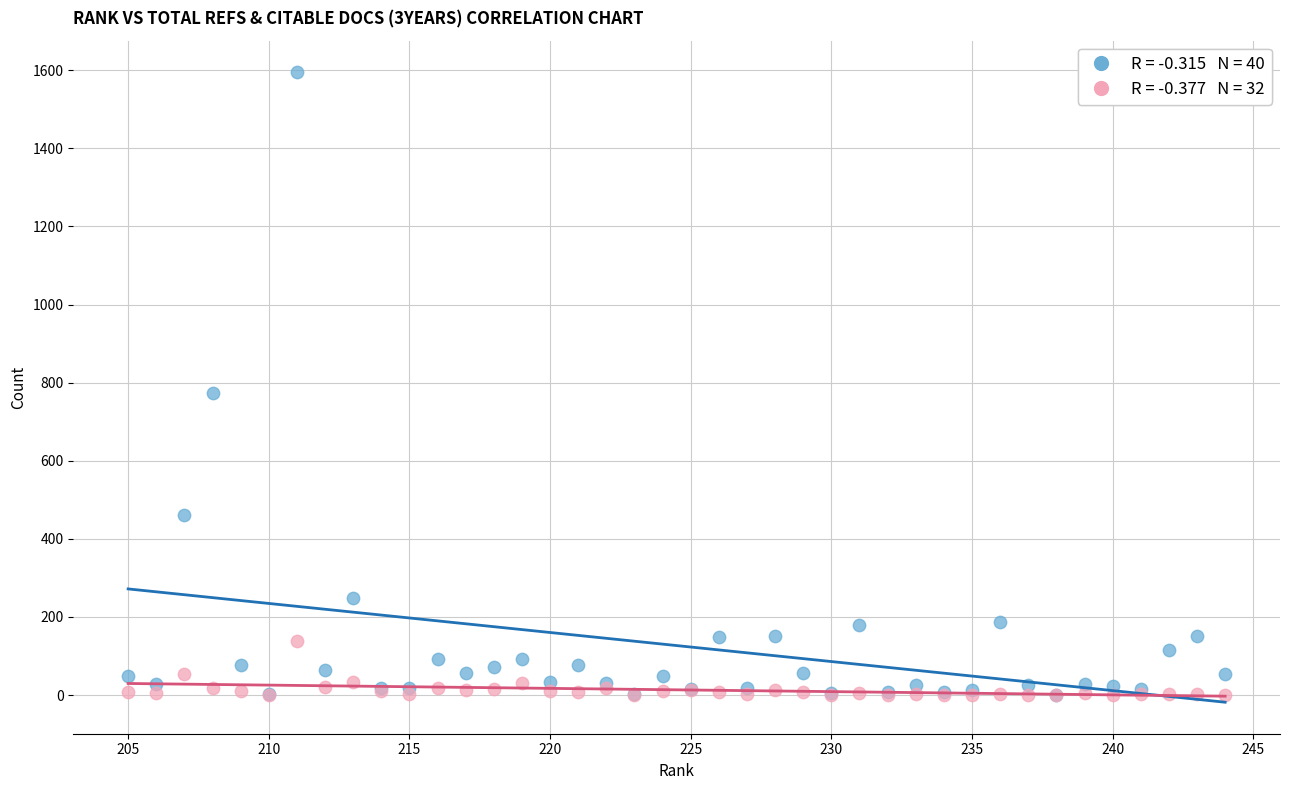

Across all series, what Y value is closest to 797?

774